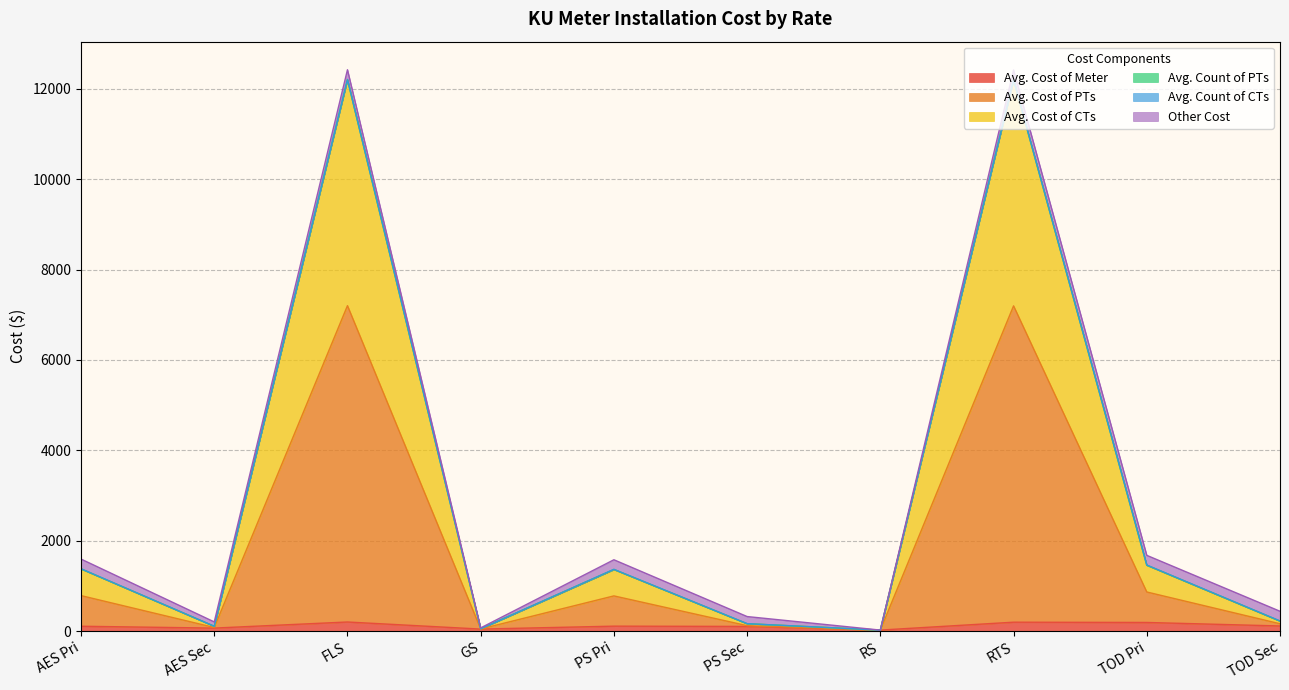

The Avg. Cost of CTs series shows 219.7 at TOD Sec. True or false?

True